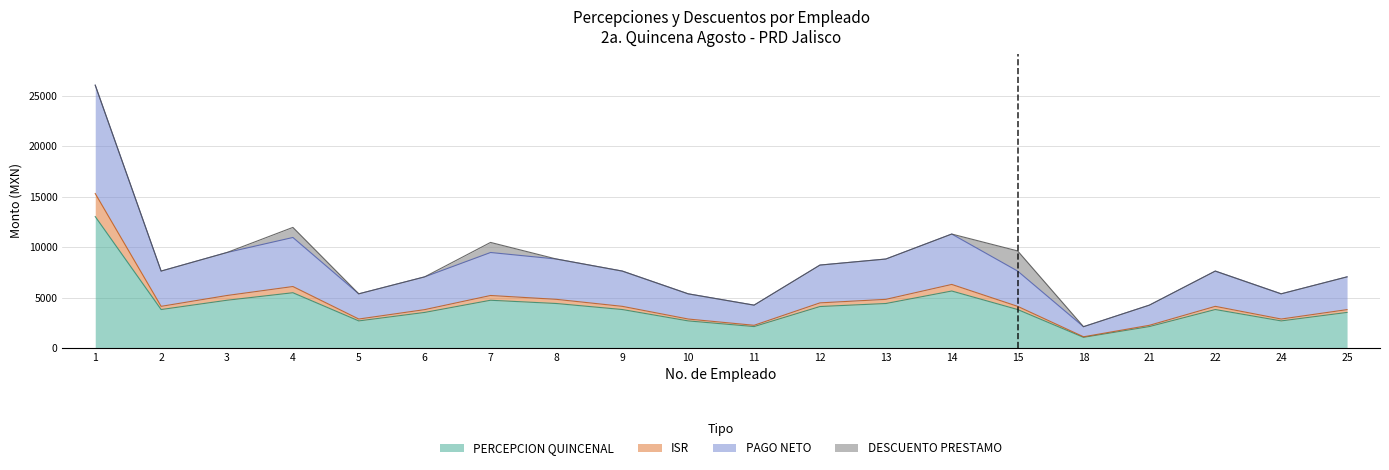

What are all the series names shown in the legend?

PERCEPCION QUINCENAL, ISR, PAGO NETO, DESCUENTO PRESTAMO